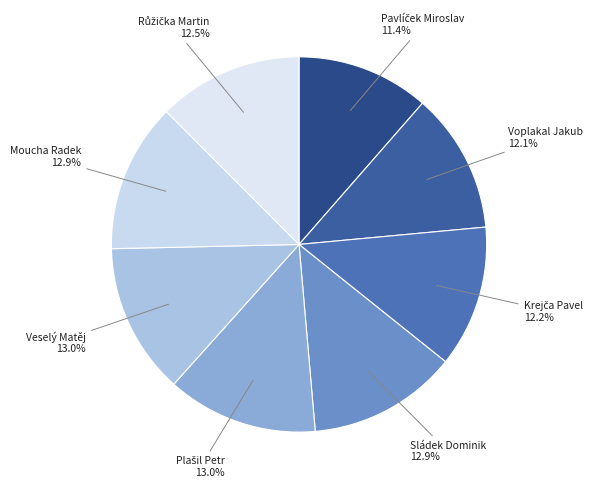

Rank the categories by value from highest to lowest.

Plašil Petr, Veselý Matěj, Sládek Dominik, Moucha Radek, Růžička Martin, Krejča Pavel, Voplakal Jakub, Pavlíček Miroslav